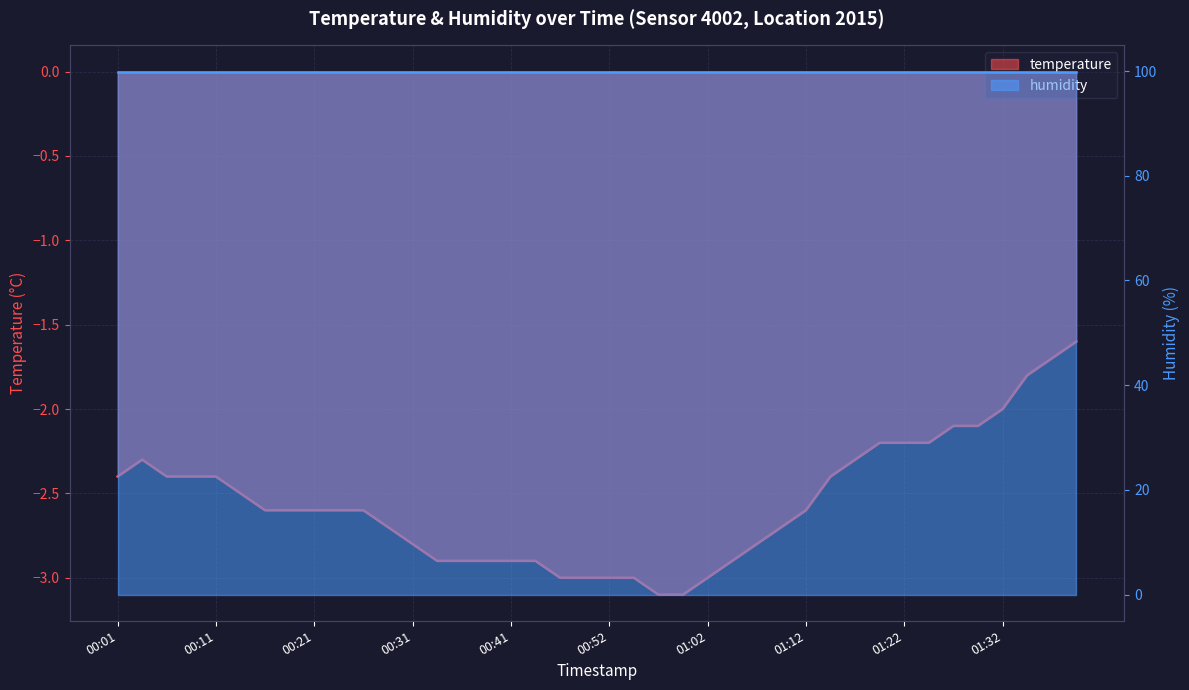

Reading left to right, list all the values displayed in this chart.

-2.4	-2.3	-2.4	-2.4	-2.4	-2.5	-2.6	-2.6	-2.6	-2.6	-2.6	-2.7	-2.8	-2.9	-2.9	-2.9	-2.9	-2.9	-3.0	-3.0	-3.0	-3.0	-3.1	-3.1	-3.0	-2.9	-2.8	-2.7	-2.6	-2.4	-2.3	-2.2	-2.2	-2.2	-2.1	-2.1	-2.0	-1.8	-1.7	-1.6